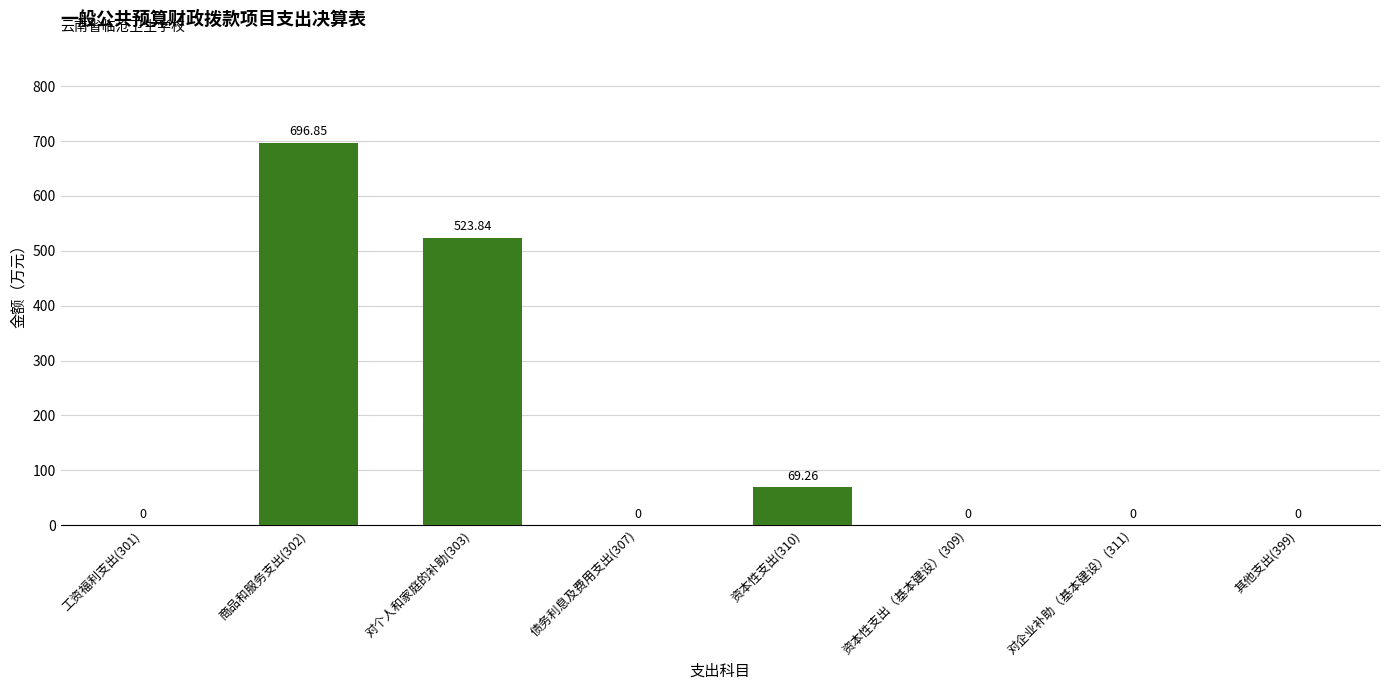

What is the change in value from 商品和服务支出(302) to 对个人和家庭的补助(303)?

-173.0